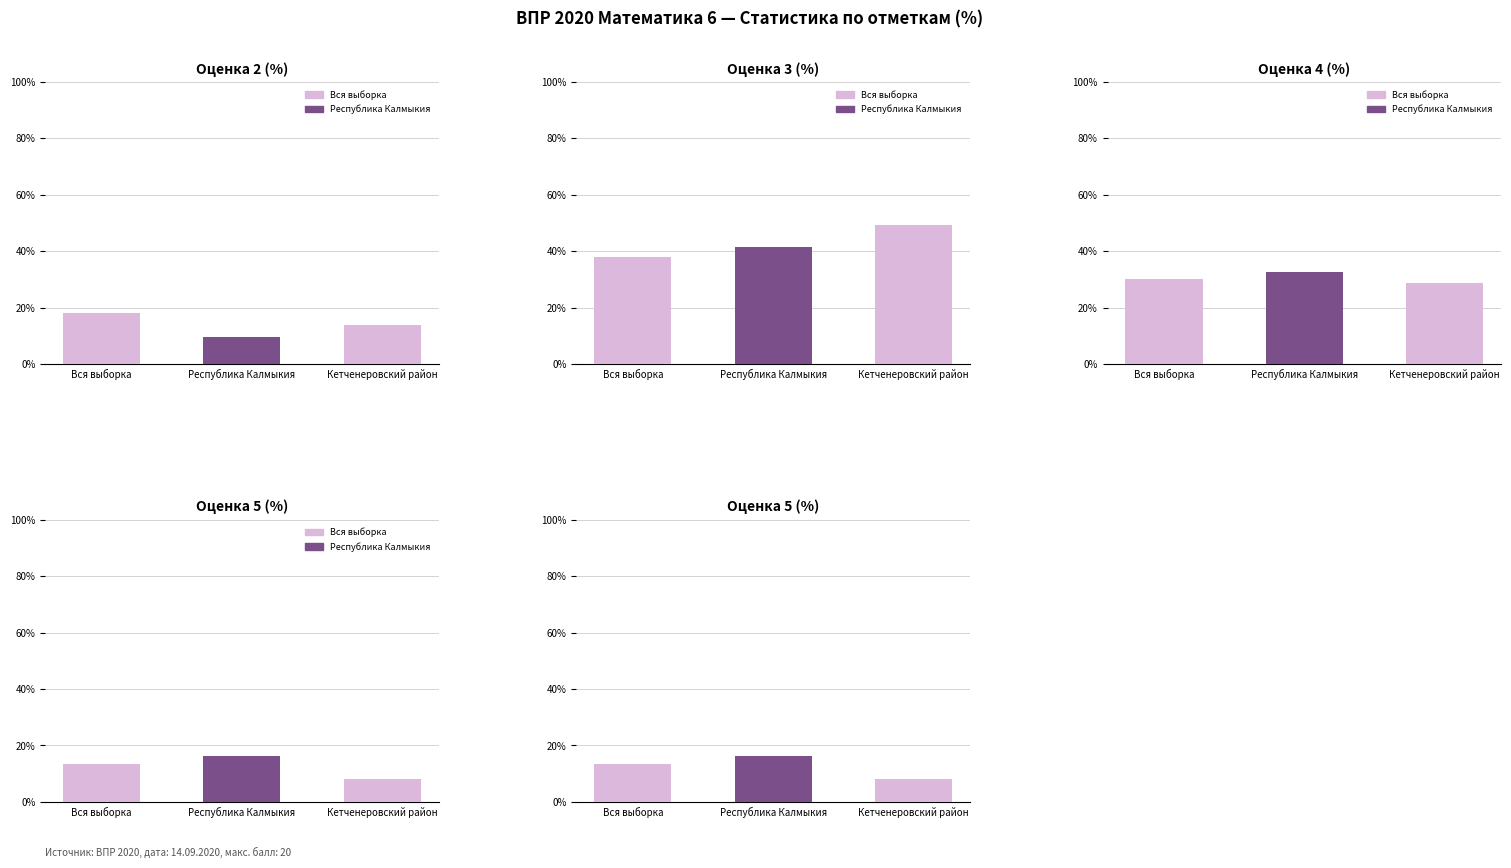

How many categories are shown in the chart?

3